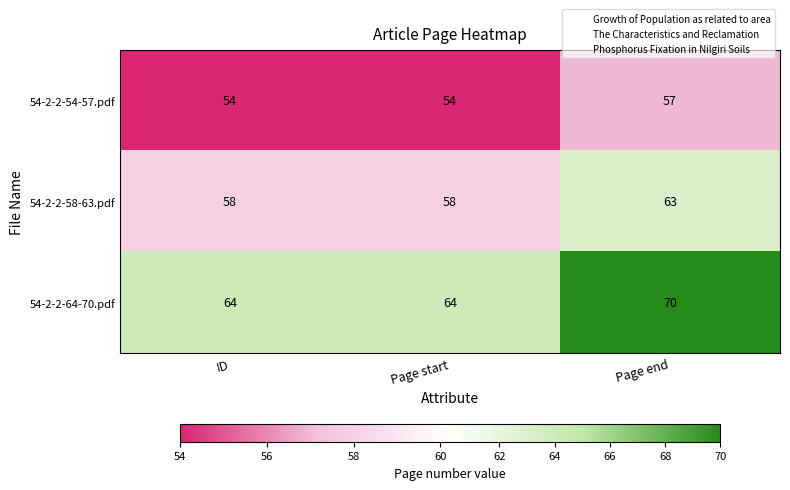

Is the value of 54-2-2-64-70.pdf at ID greater than the value of 54-2-2-58-63.pdf at Page start?

Yes